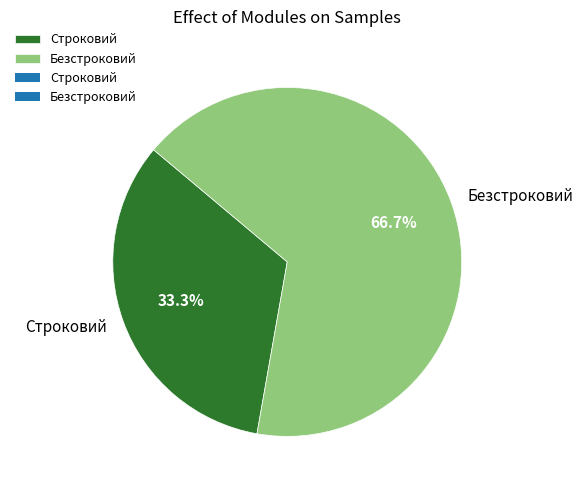

What is the ratio of the value at Безстроковий to the value at Строковий?

2.0